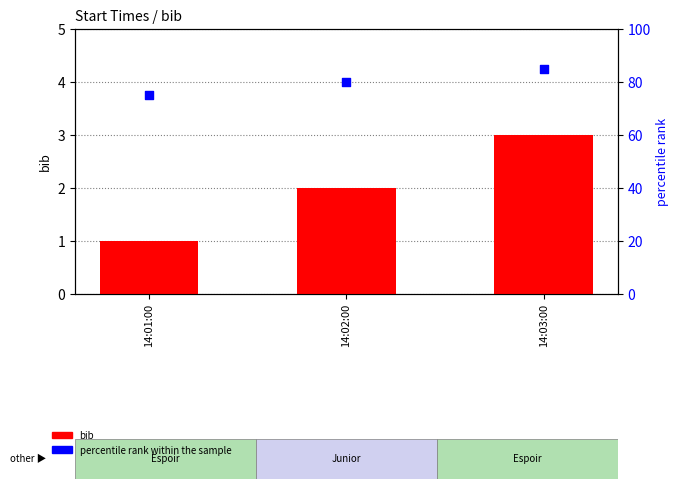

Which series has the largest total across all categories?

percentile rank within the sample